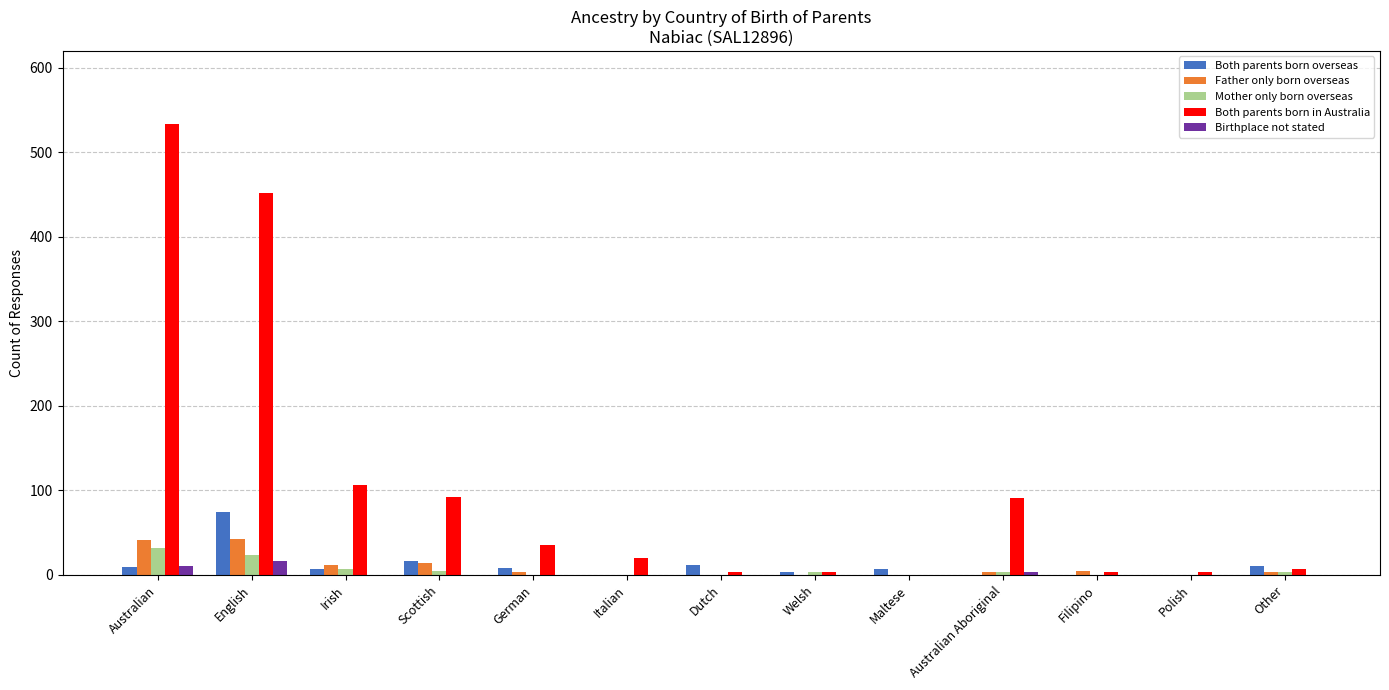

What is the sum of all Mother only born overseas values?

79